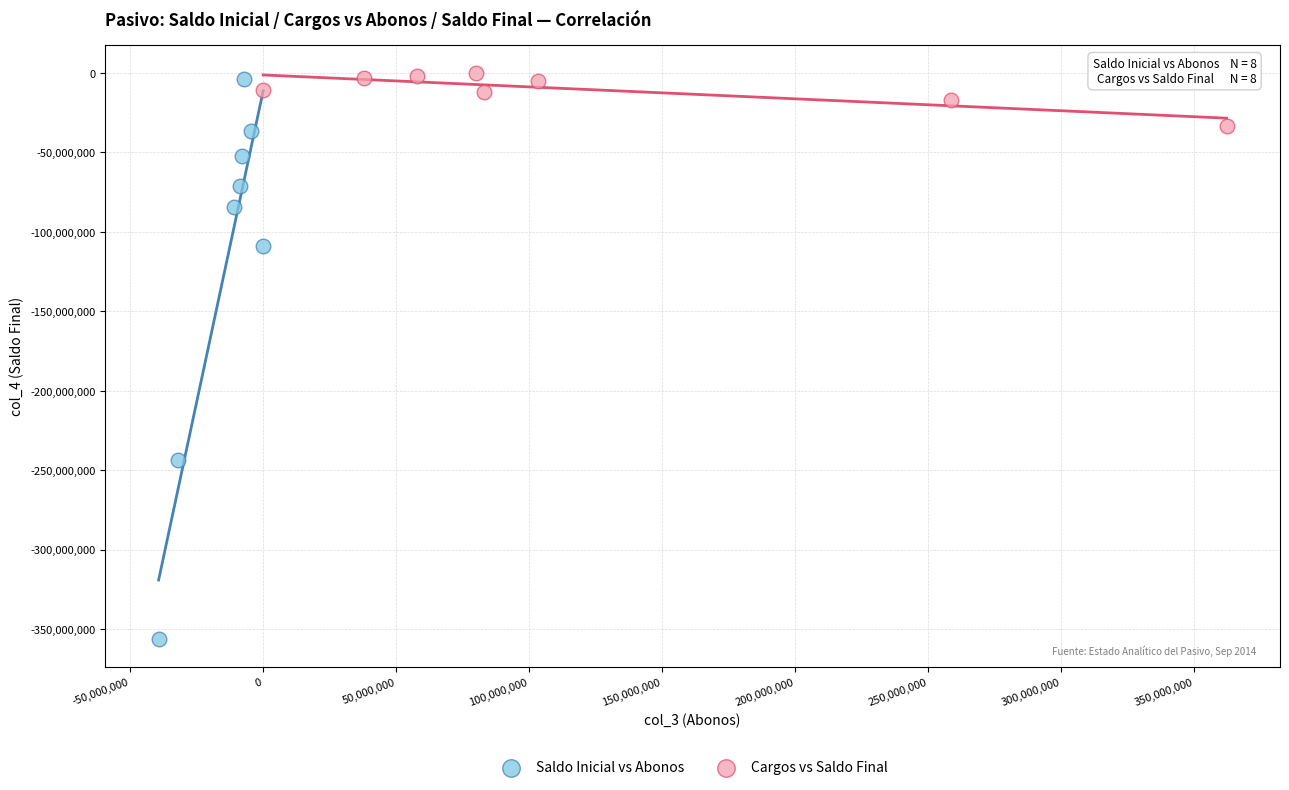

Which series contains the lowest Y value?

Saldo Inicial vs Abonos